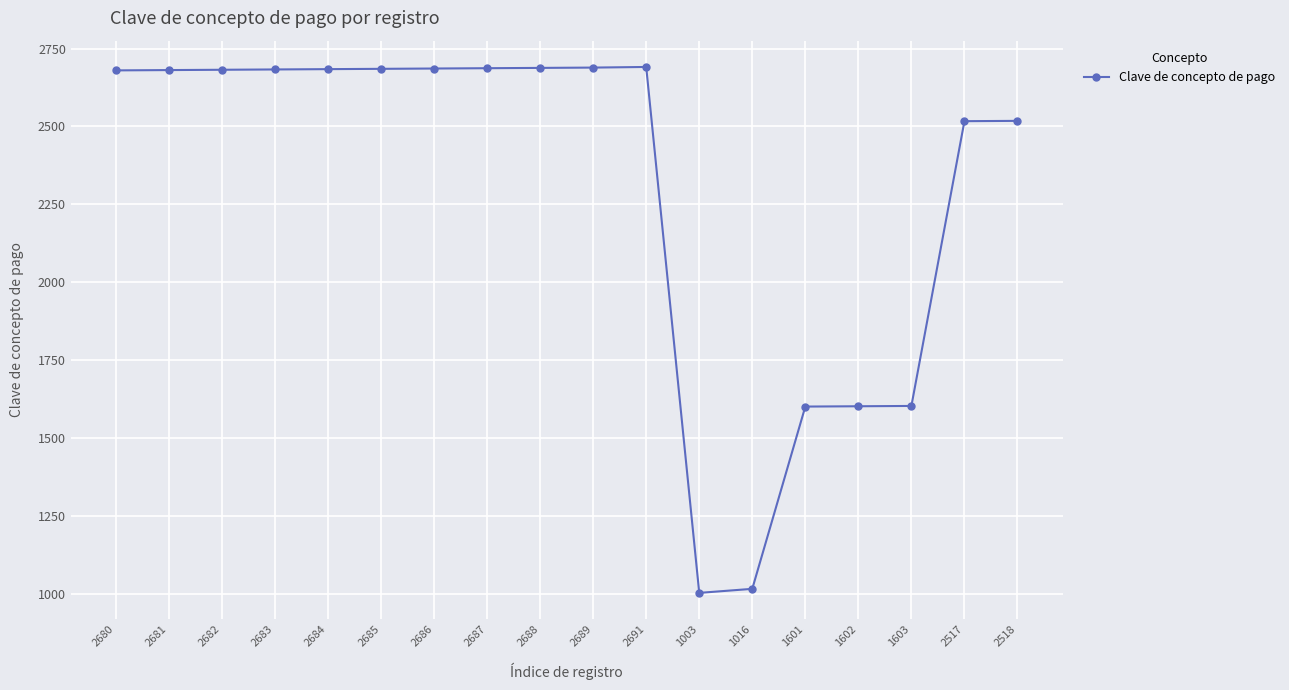

What is the label of the 18th point from the right?

2680